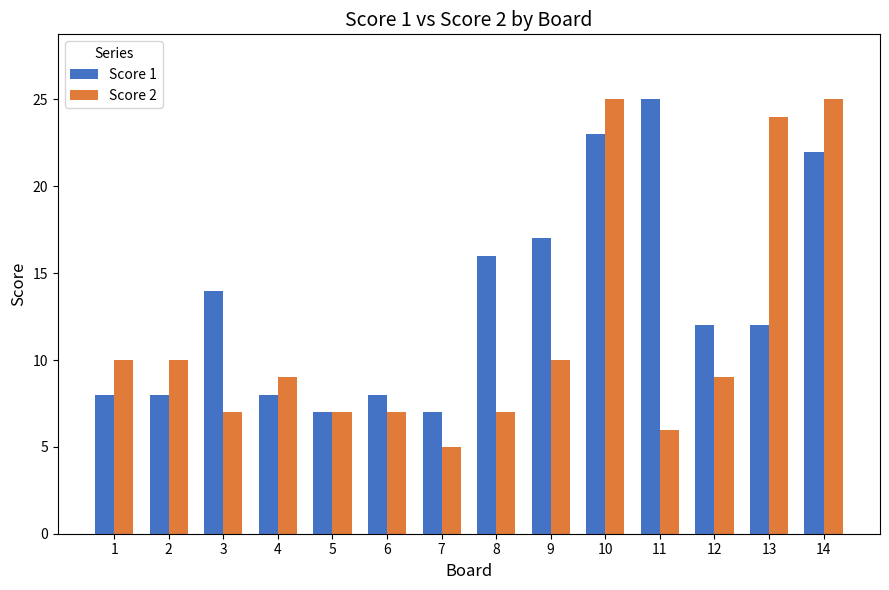

Is the value of Score 1 at 9 greater than the value of Score 2 at 2?

Yes